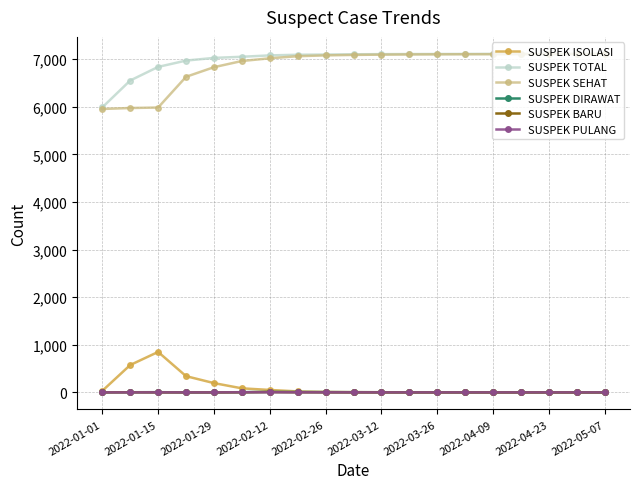

What is the value of the SUSPEK BARU point at the 11th from the left?

1